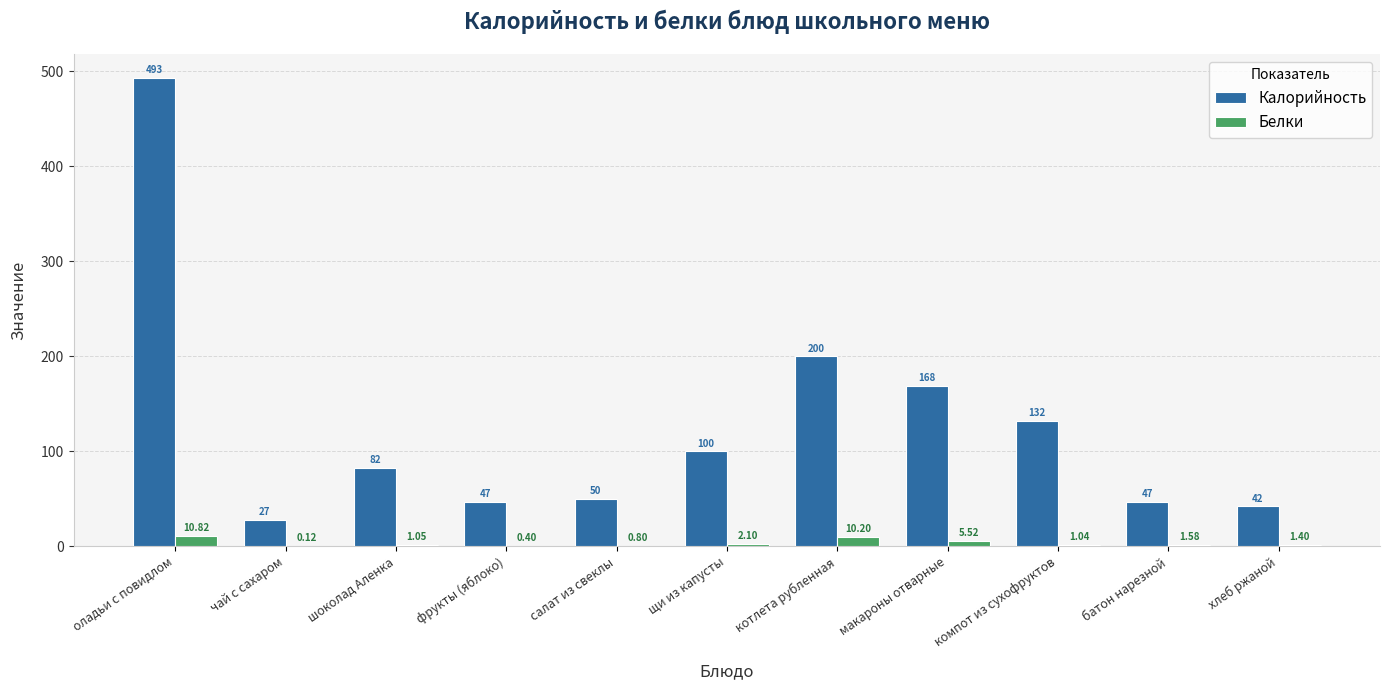

Which series changed the most between шоколад Аленка and хлеб ржаной?

Калорийность